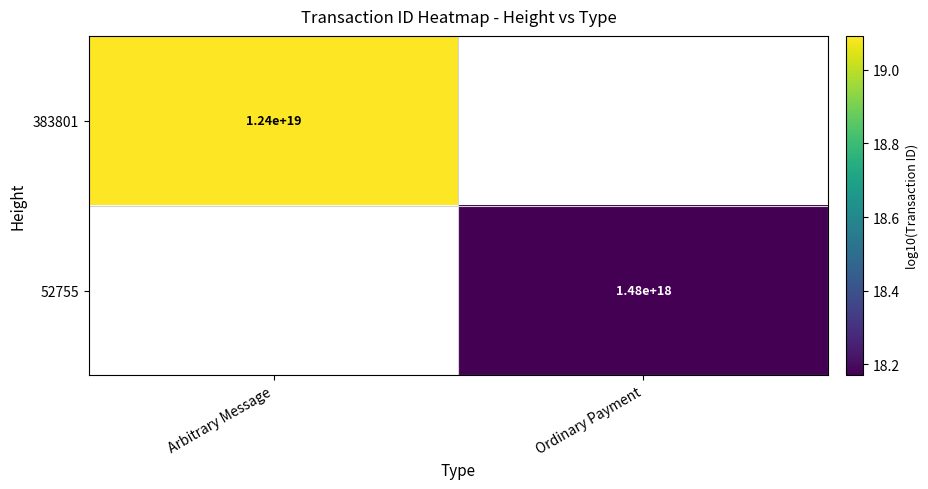

What is the highest value of the 383801 series?

19.1